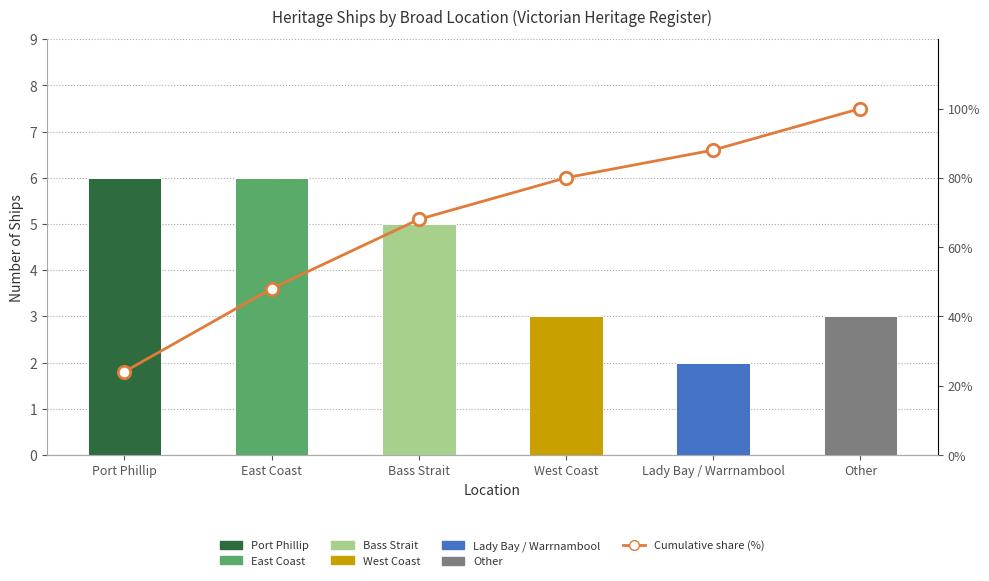

What is the change in value from Port Phillip to Bass Strait?

+44